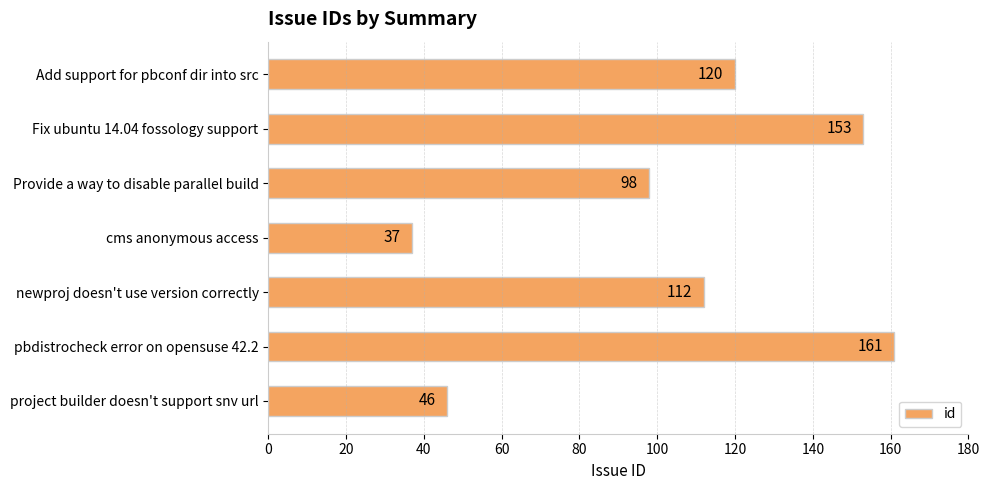

At which category does the chart reach its minimum across all series?

cms anonymous access